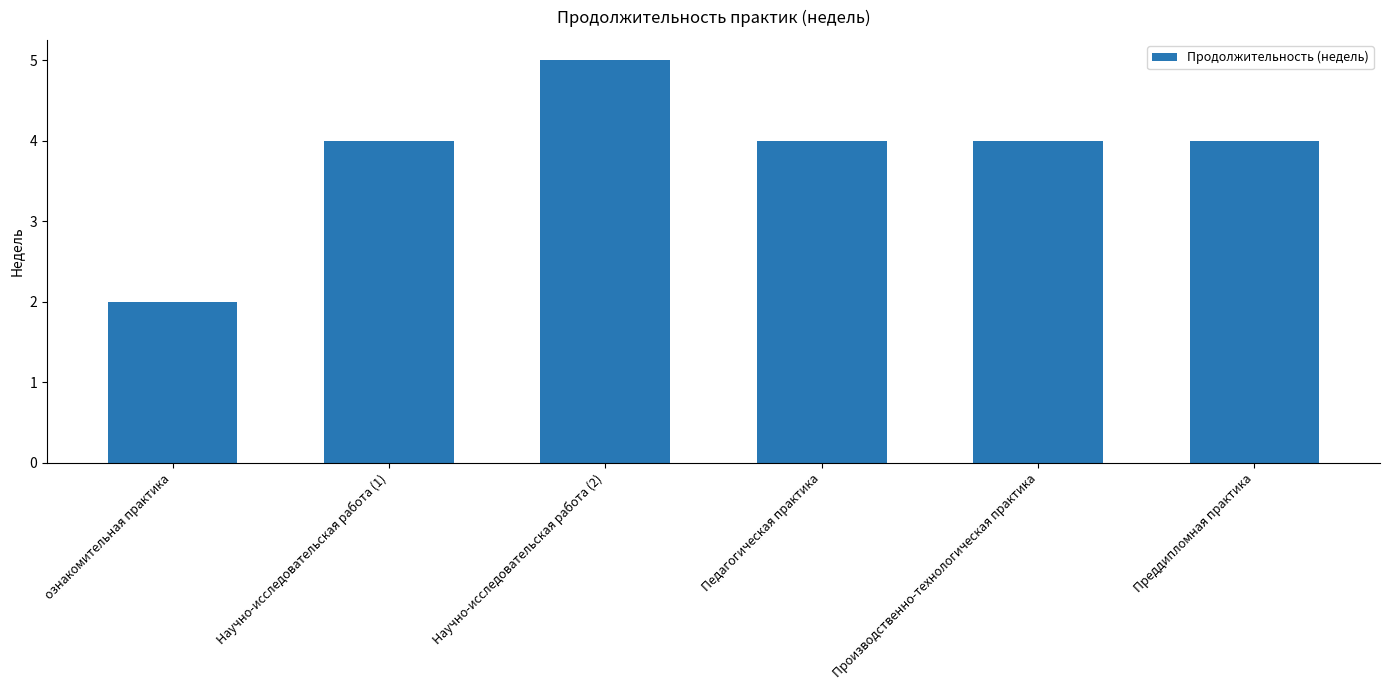

How many distinct data groups are displayed?

1